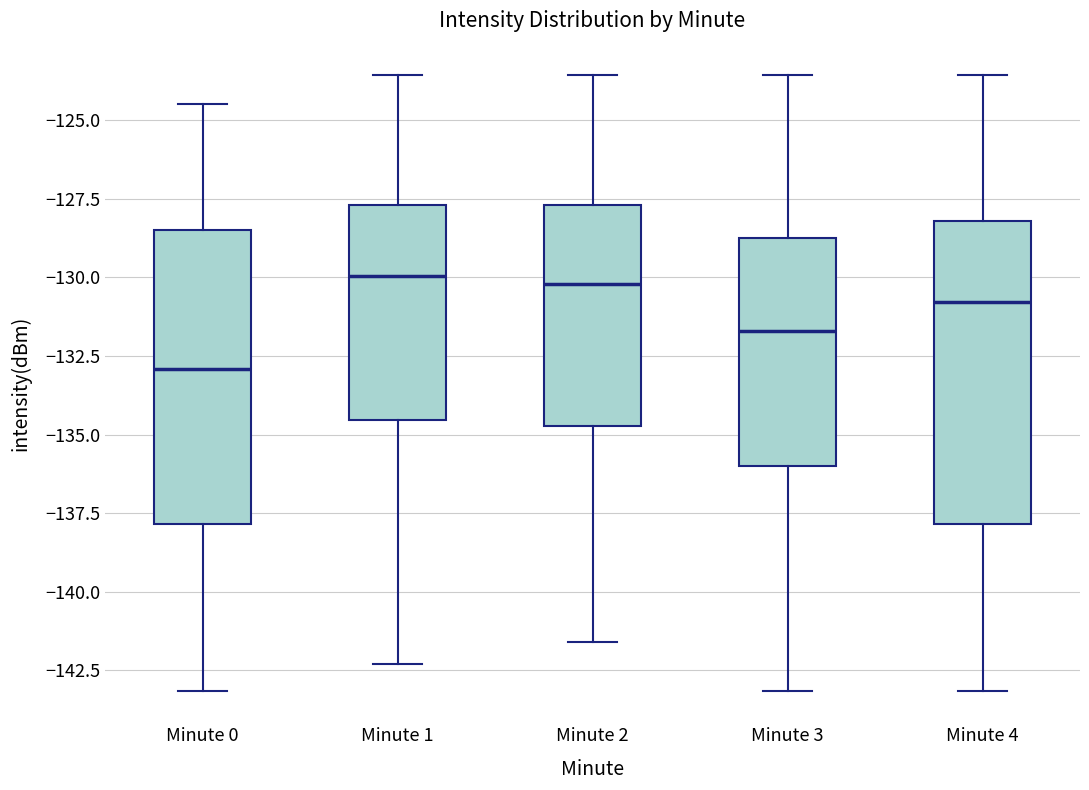

Reading left to right, transcribe this box plot: for each box, give where its median line is, the range the box spans, and where its two whiskers end, as read against the y-axis. The values are not printed on the chart, so give them approximately, as read against the axis.

Minute 0: median -133.0, box -138.0 to -128.5, whiskers -143.0 to -124.5
Minute 1: median -130.0, box -134.5 to -127.5, whiskers -142.5 to -123.5
Minute 2: median -130.0, box -134.5 to -127.5, whiskers -141.5 to -123.5
Minute 3: median -131.5, box -136.0 to -129.0, whiskers -143.0 to -123.5
Minute 4: median -131.0, box -138.0 to -128.0, whiskers -143.0 to -123.5